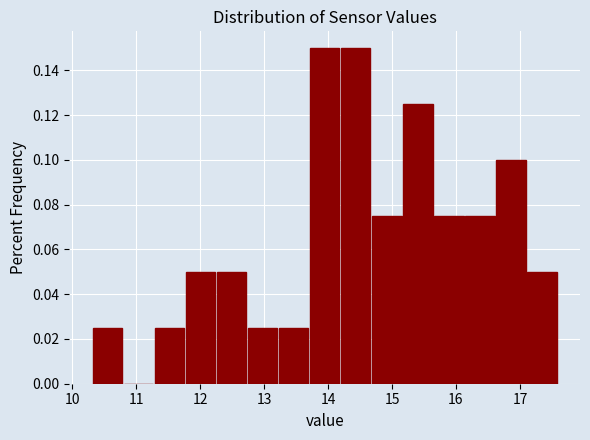

Reading left to right, list every bar in this chart as the range it spans on the x-axis followed by its height. Neither the bar edges nor the heights are printed on the chart, so give them approximately, as read against the axes.

10.3 to 10.8: 0.026
10.8 to 11.3: 0
11.3 to 11.8: 0.026
11.8 to 12.3: 0.050
12.3 to 12.7: 0.050
12.7 to 13.2: 0.026
13.2 to 13.7: 0.026
13.7 to 14.2: 0.150
14.2 to 14.7: 0.150
14.7 to 15.2: 0.076
15.2 to 15.7: 0.126
15.7 to 16.1: 0.076
16.1 to 16.6: 0.076
16.6 to 17.1: 0.100
17.1 to 17.6: 0.050